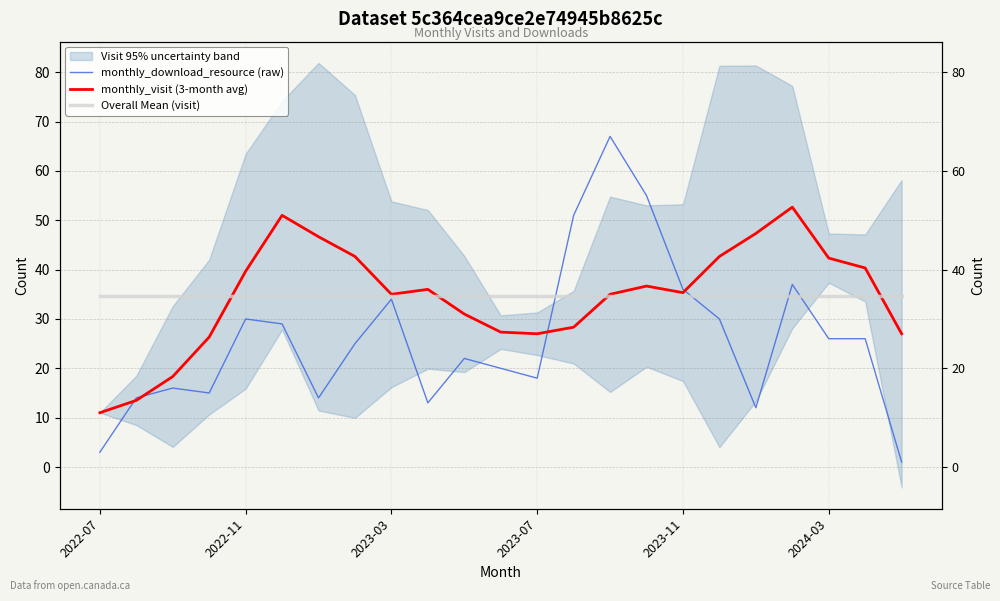

True or false: monthly_download_resource (raw) and Overall Mean (visit) intersect in this chart.

True